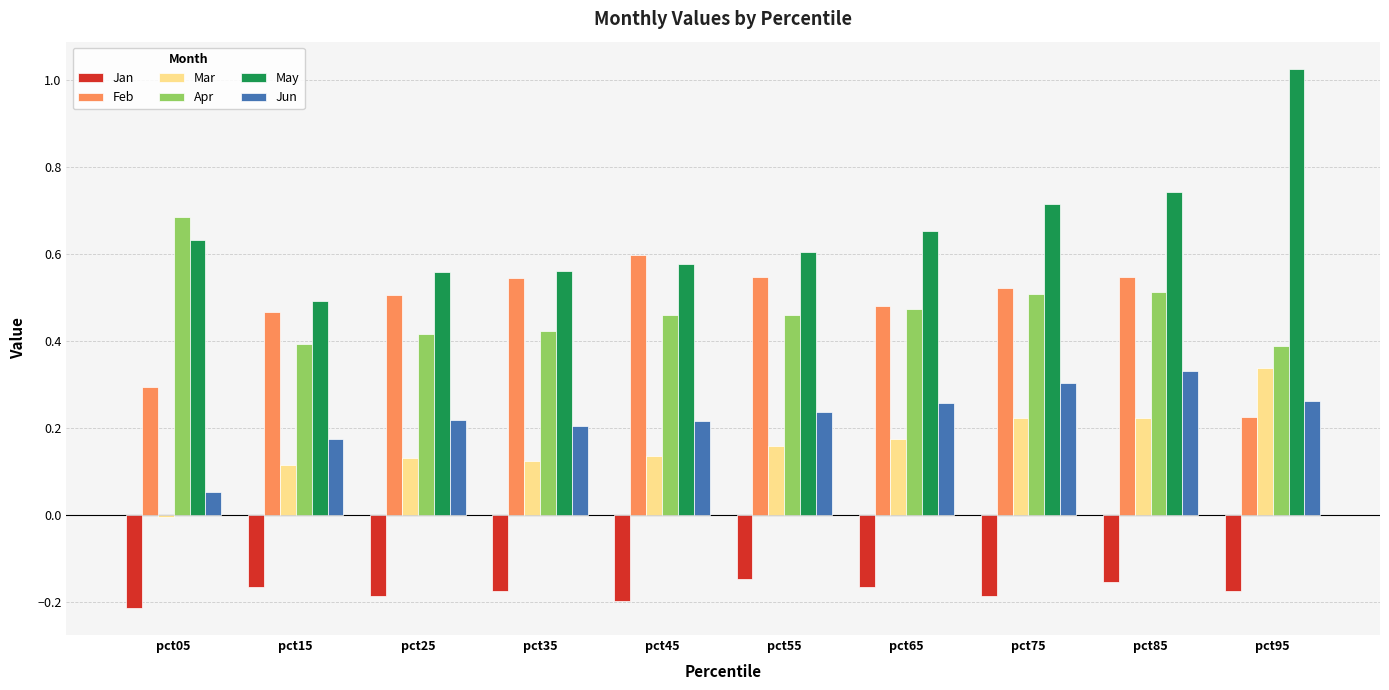

How many distinct data groups are displayed?

6